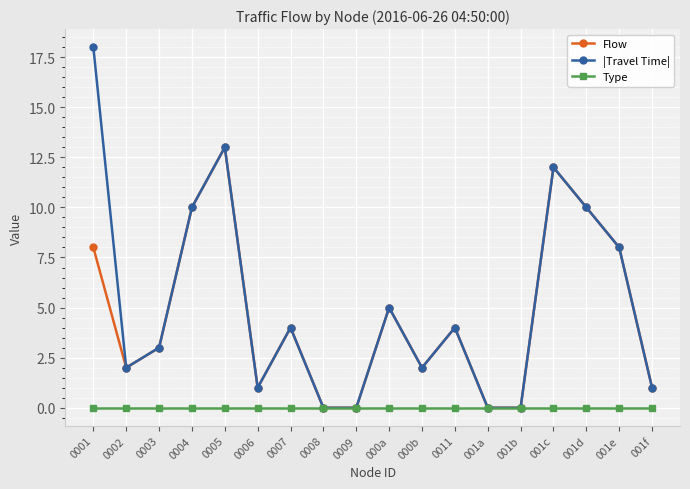

Count the number of categories in the chart.

18